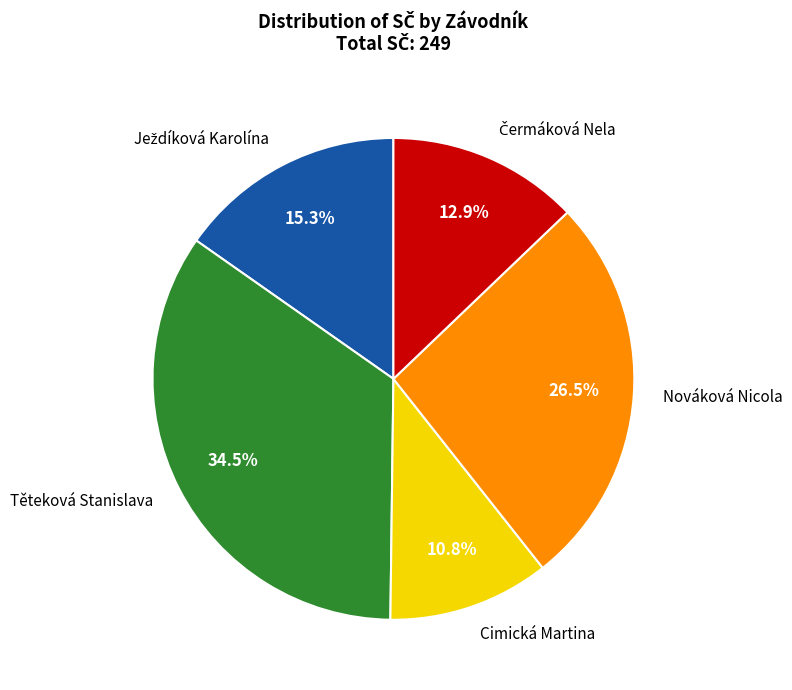

Which slice is the smallest?

Cimická Martina